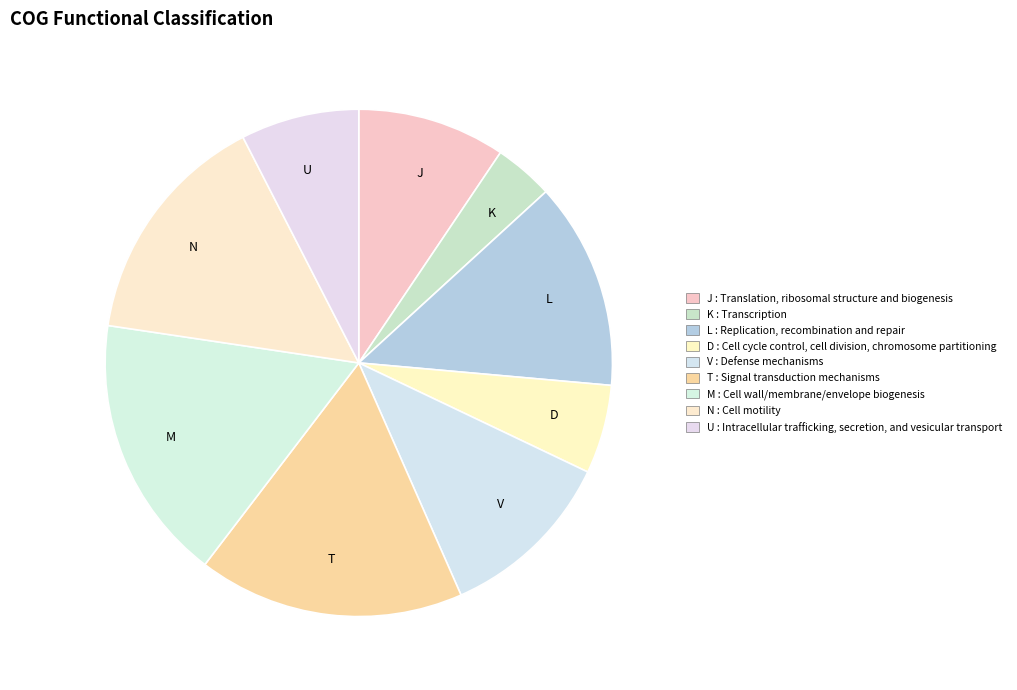

What is the smallest slice in the pie chart?

K